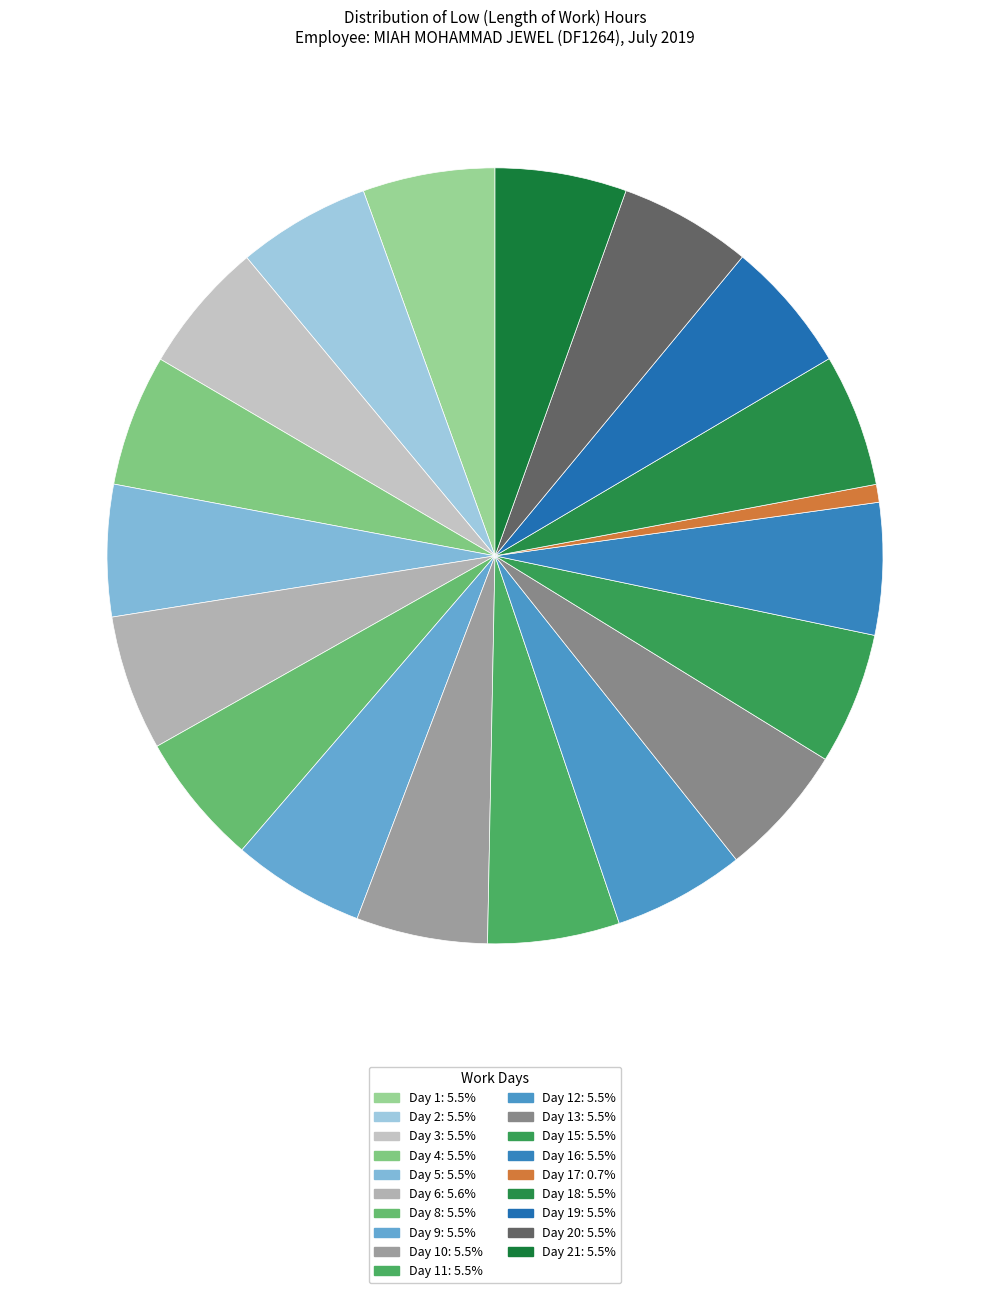

Count the number of slices in the pie.

19